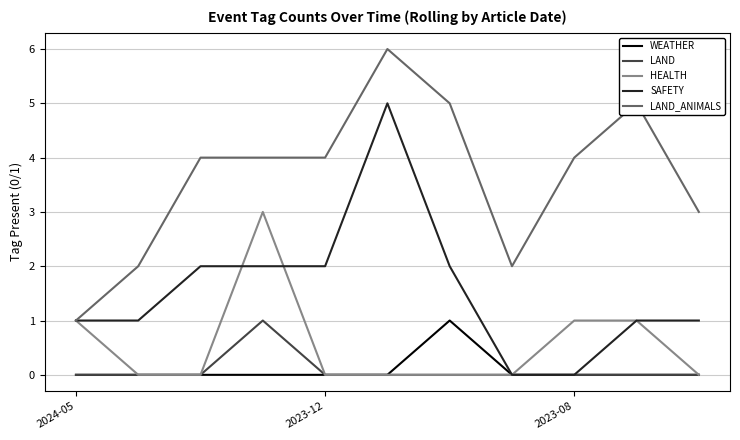

What is the difference between the maximum and minimum values in the SAFETY series?

5